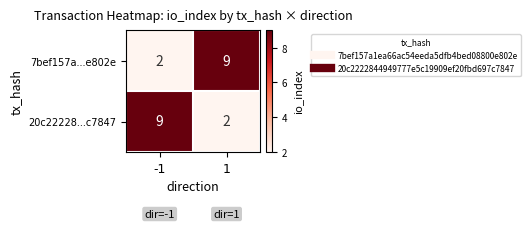

What is the spread (max minus min) of values at 1?

7